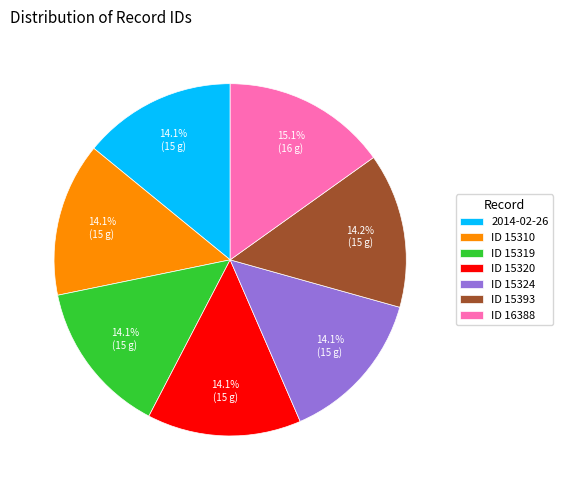

How many slices are in this pie chart?

7